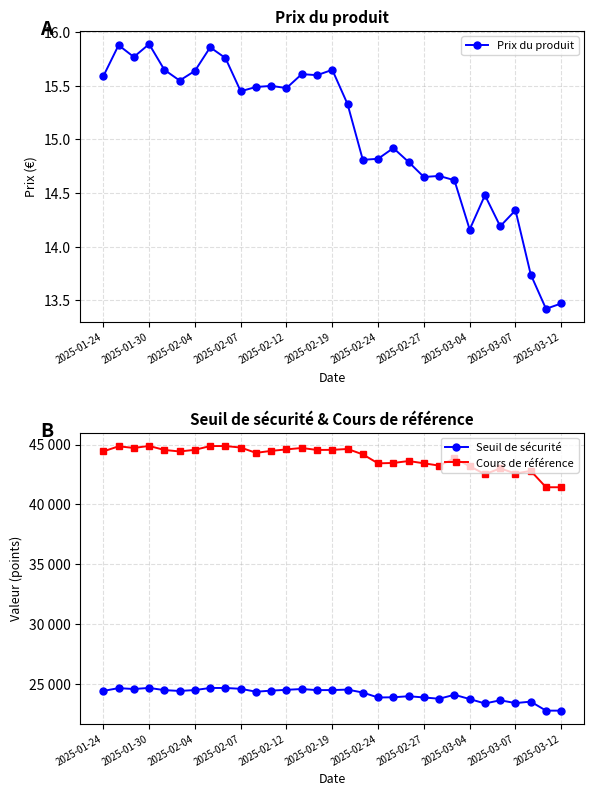

What is the difference between the second highest and minimum values in the Prix du produit series?

2.5